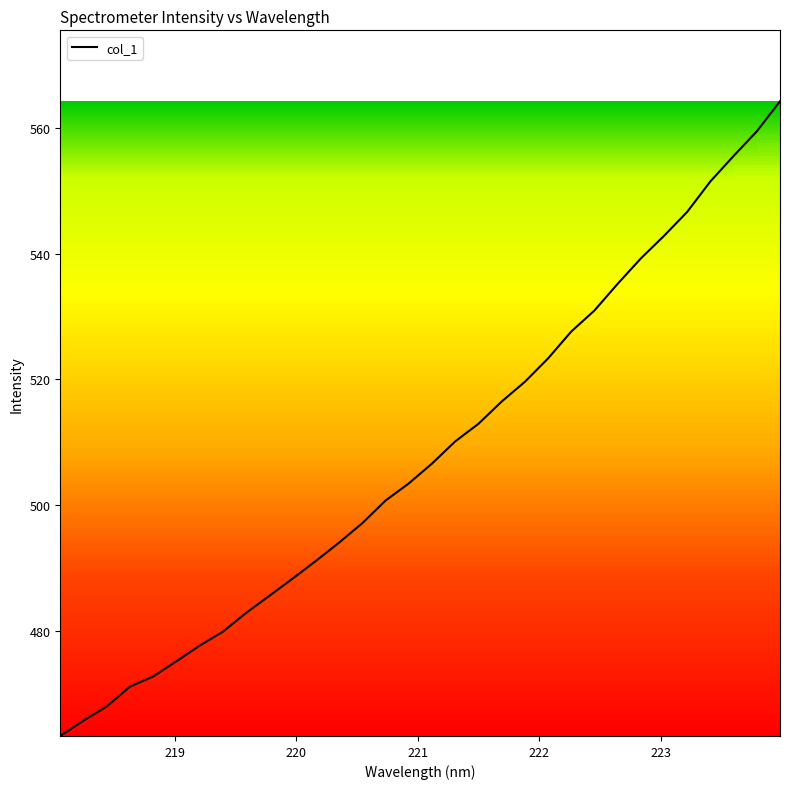

What is the difference between the maximum and minimum values?

101.0